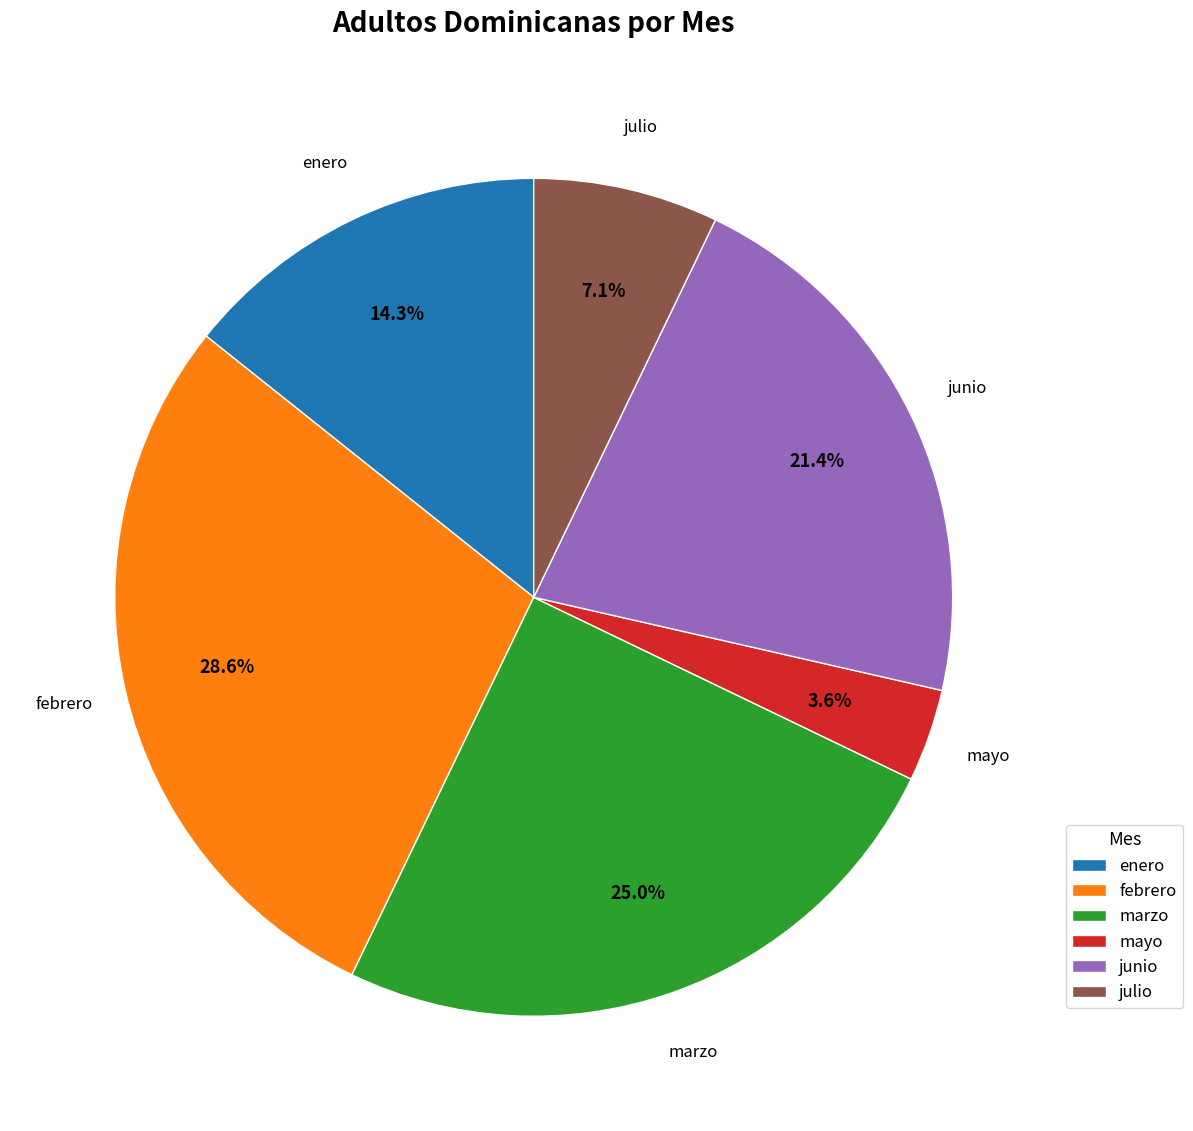

How many segments does this pie chart have?

6